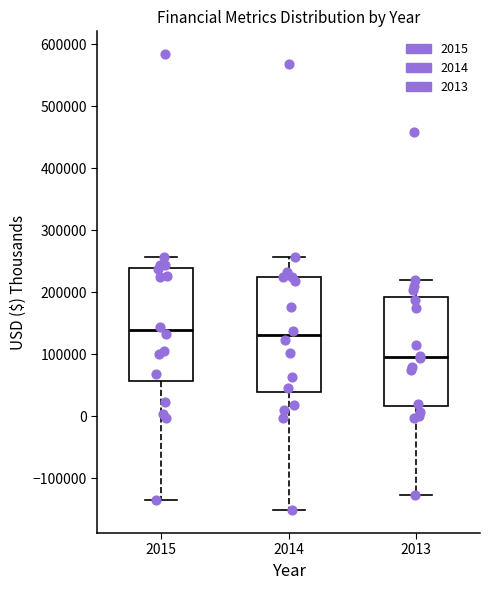

Reading left to right, transcribe this box plot: for each box, give where its median line is, the range the box spans, and where its two whiskers end, as read against the y-axis. The values are not printed on the chart, so give them approximately, as read against the axis.

2015: median 140000, box 60000 to 240000, whiskers -140000 to 260000
2014: median 130000, box 40000 to 220000, whiskers -150000 to 260000
2013: median 100000, box 20000 to 190000, whiskers -130000 to 220000